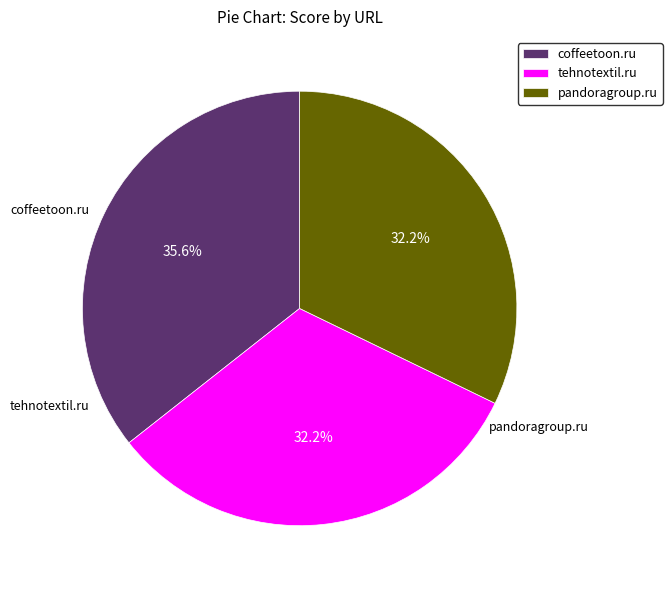

What is the smallest slice in the pie chart?

tehnotextil.ru